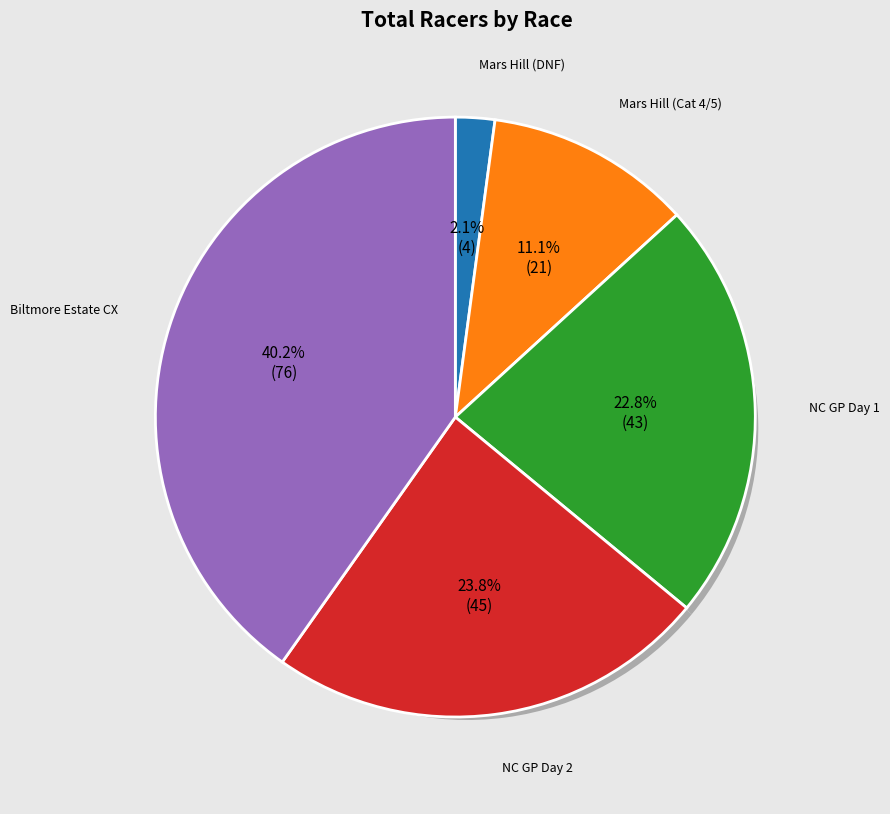

To the nearest percent, what is the average slice percentage?

20%